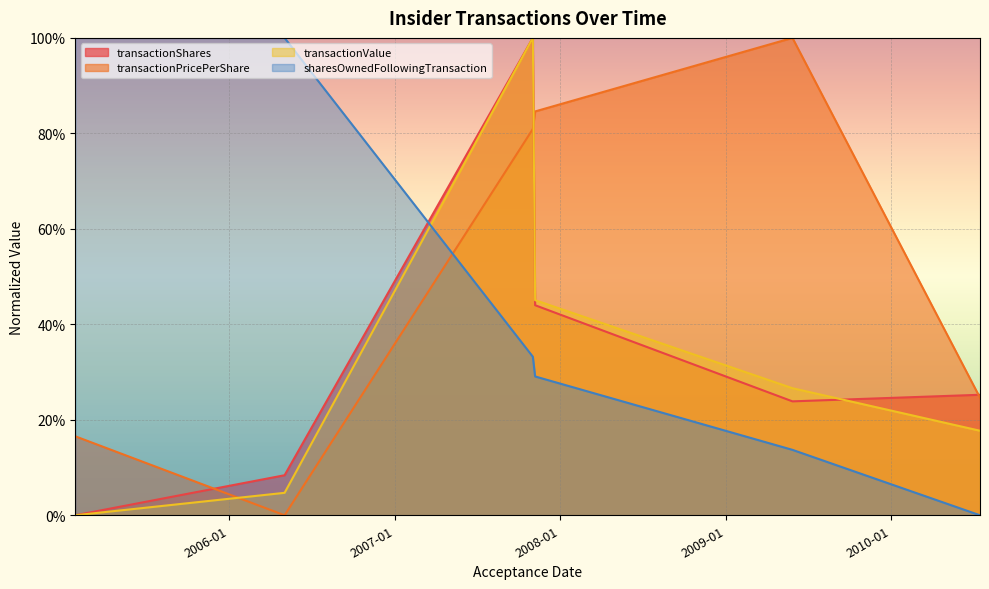

At which label is transactionPricePerShare closest to 0?

2006-05-03